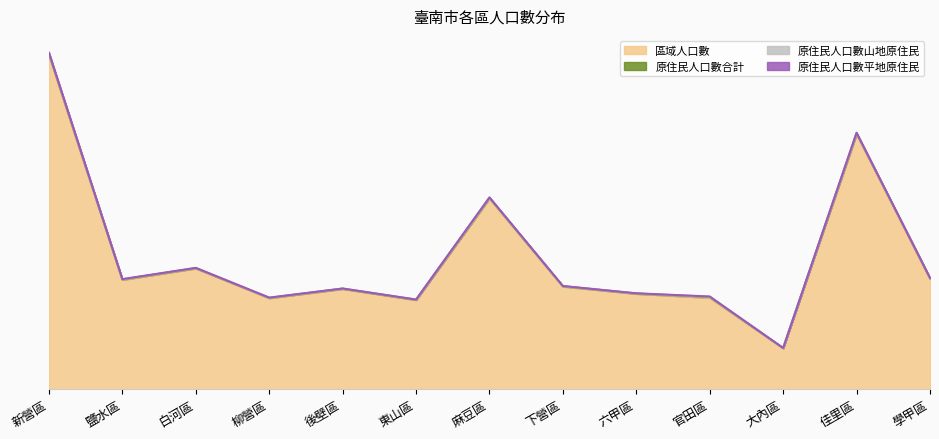

Reading left to right, list all the values displayed in this chart.

區域人口數: 77153	25263	27898	21025	23155	20599	44033	23709	22029	21115	9486	58918	25568
原住民人口數合計: 281	85	67	69	58	59	137	69	65	153	23	161	78
原住民人口數山地原住民: 132	36	50	32	41	38	83	41	38	84	12	77	44
原住民人口數平地原住民: 149	49	17	37	17	21	54	28	27	69	11	84	34